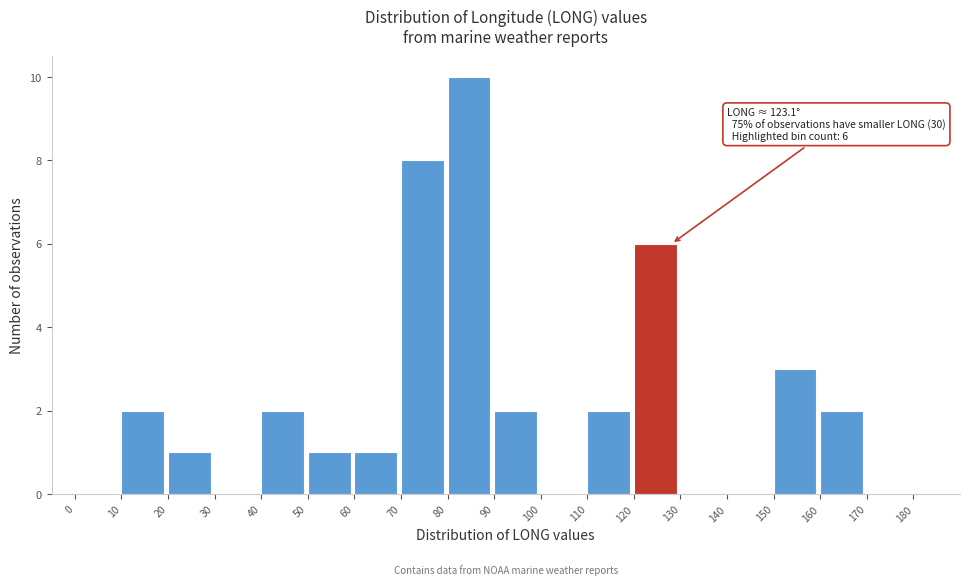

Over which range of the x-axis is the bar tallest?

80 to 90